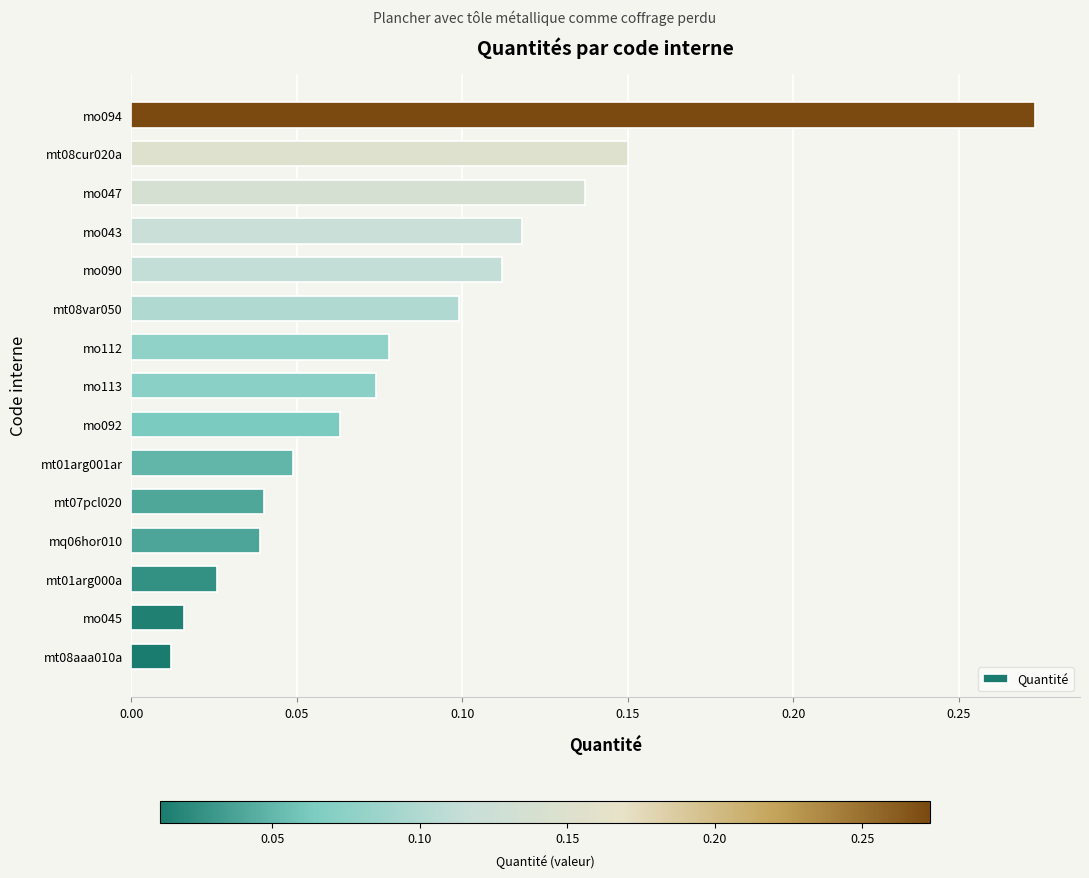

The chart shows a value of 0.5 at mo094. True or false?

False